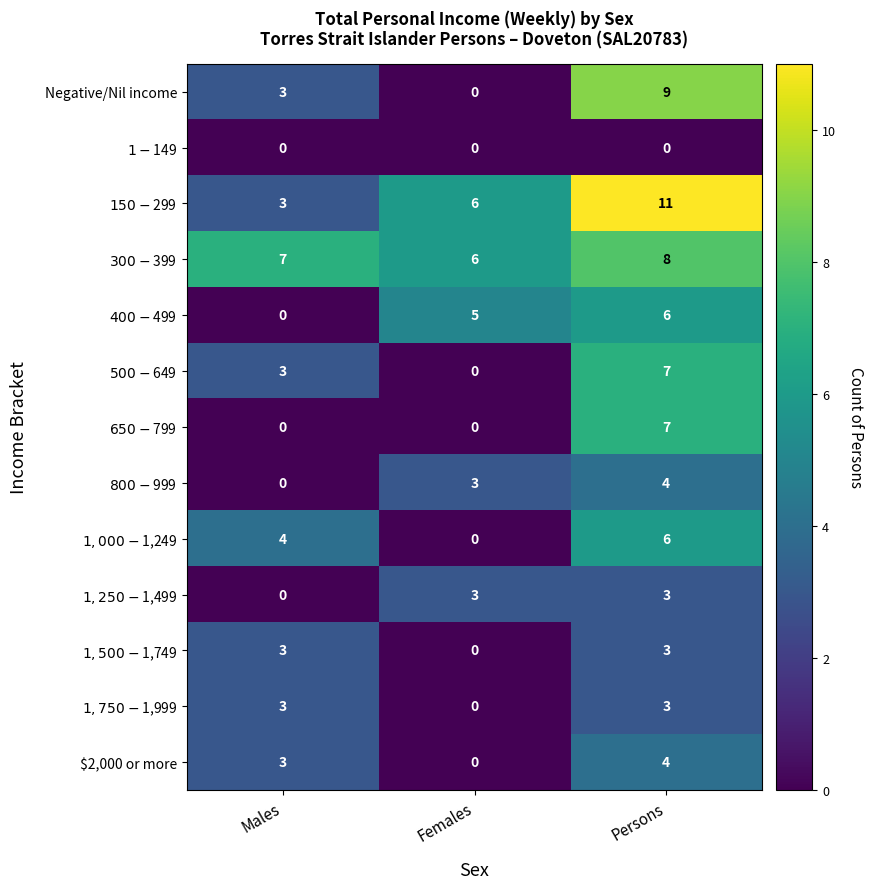

What is the difference between the maximum and minimum values in the Negative/Nil income series?

9